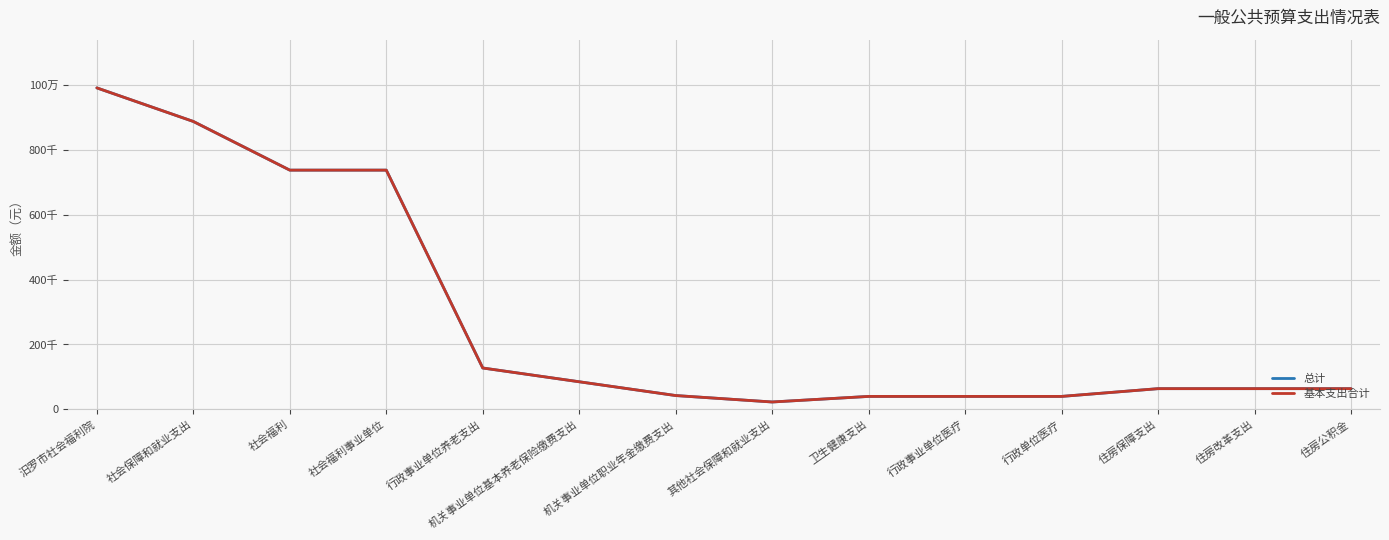

At how many categories does at least one series exceed 351704?

4